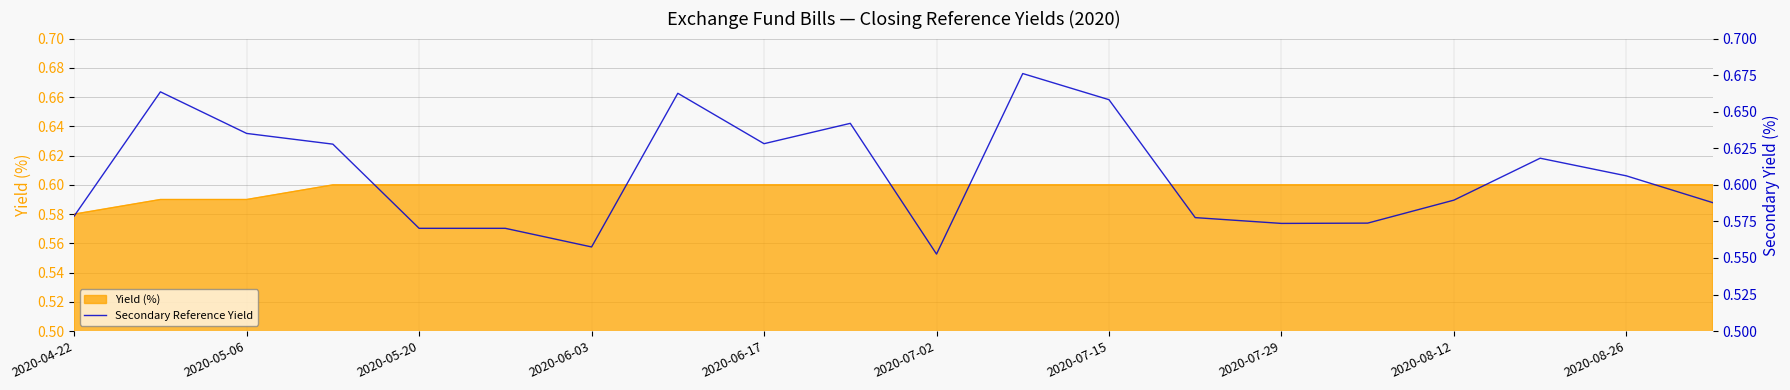

True or false: there are more than 2 points higher than both neighbors.

True